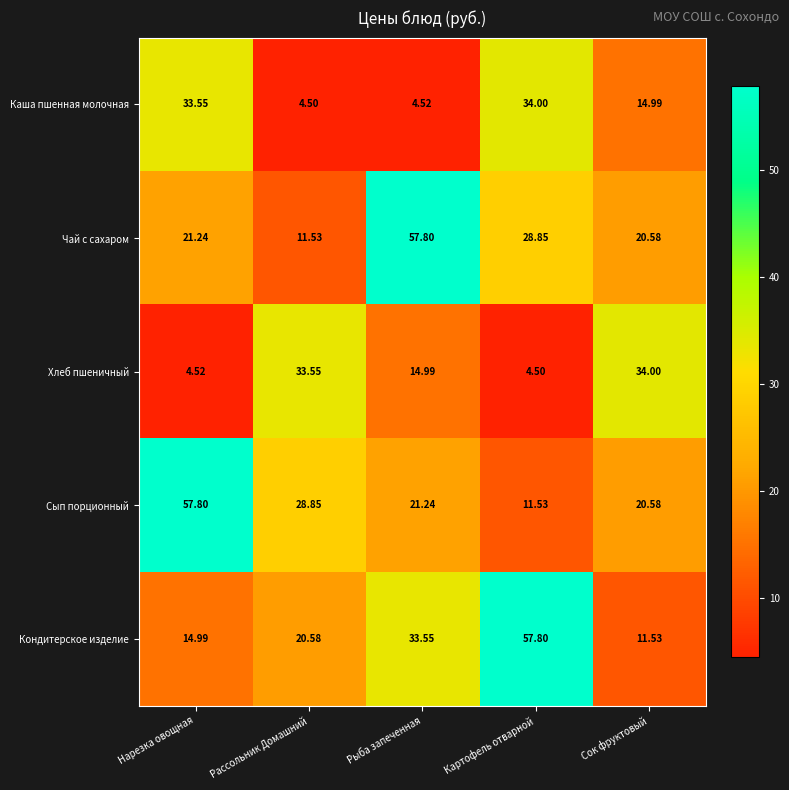

Between Картофель отварной and Сок фруктовый, which series saw the biggest shift?

Кондитерское изделие